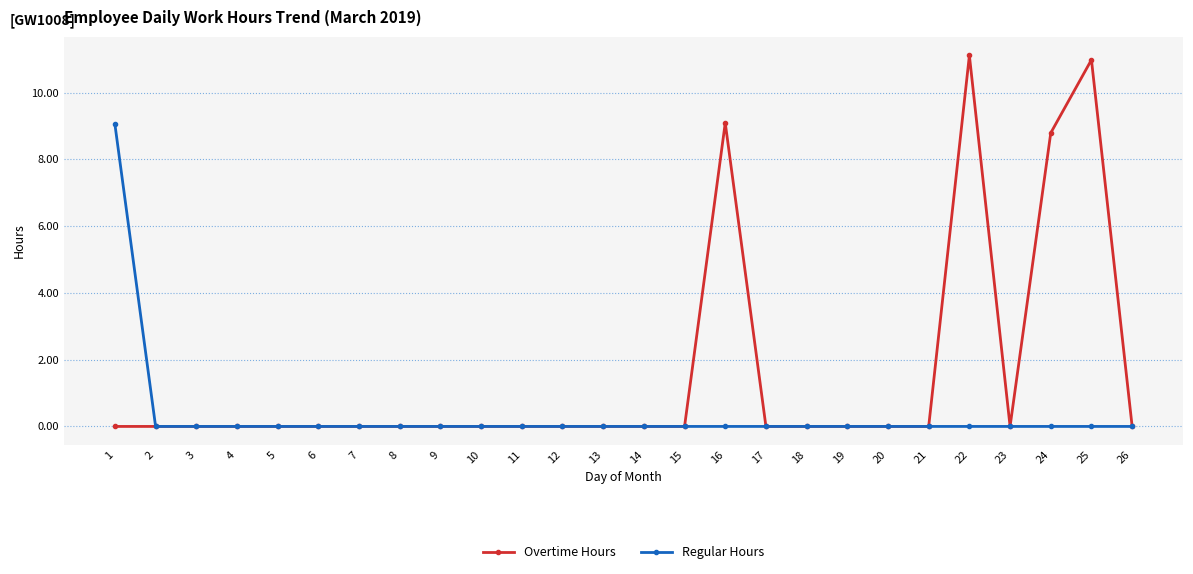

List the series in order of their peak value, highest first.

Overtime Hours, Regular Hours